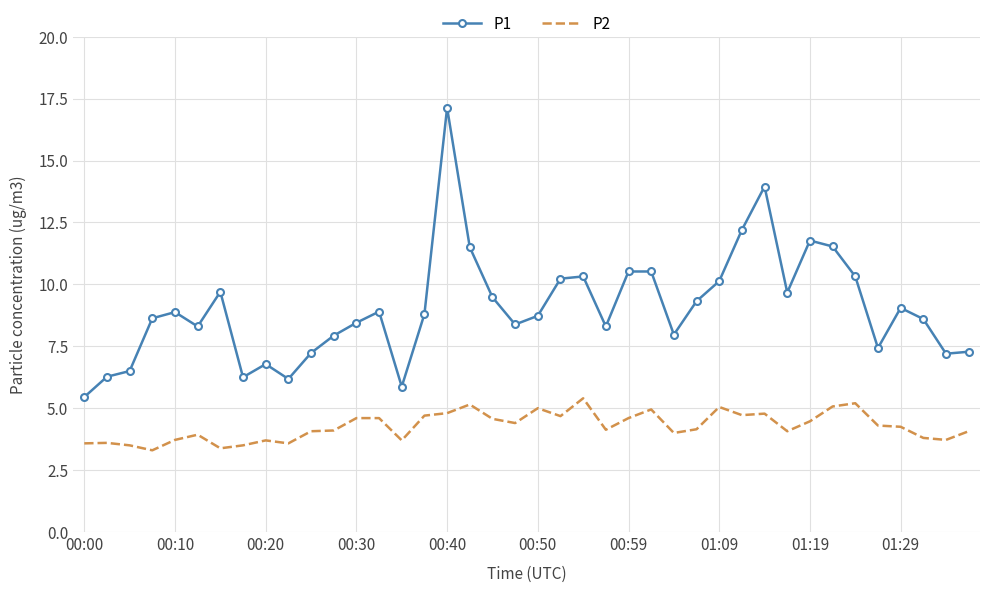

How many categories are shown in the chart?

40